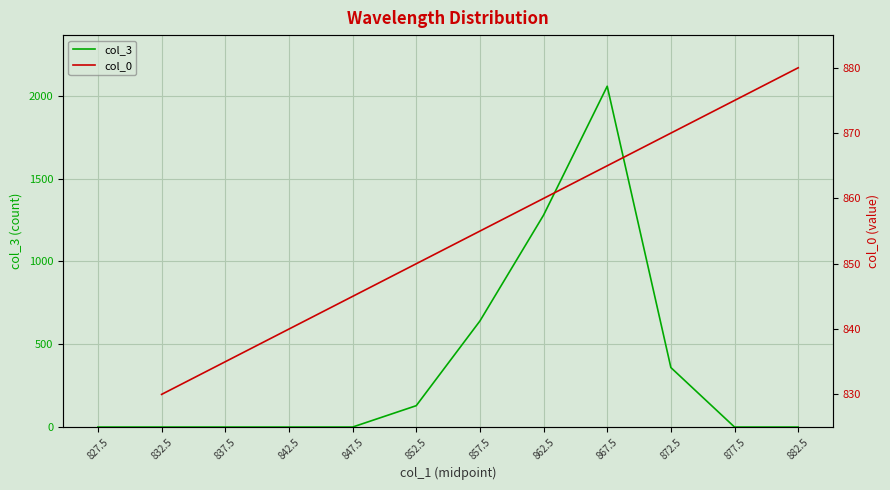

True or false: col_3 has more than 0 points higher than both neighbors.

True